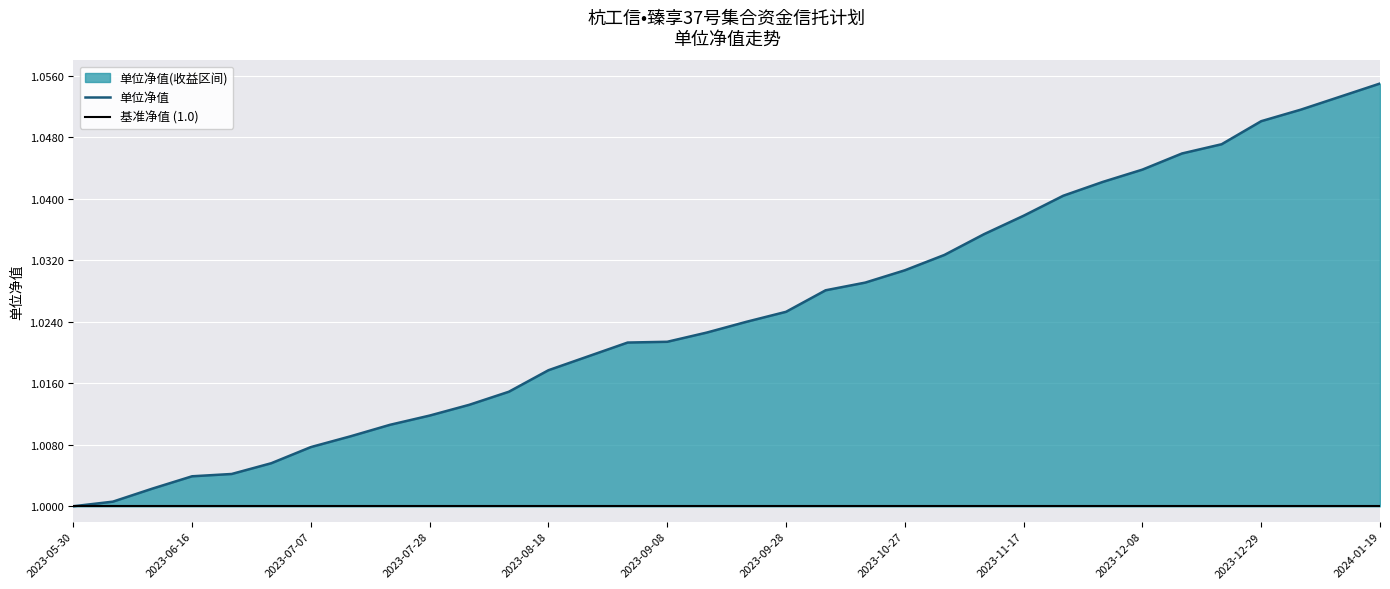

Which has a higher value, 2023-11-24 or 2024-01-12?

2024-01-12